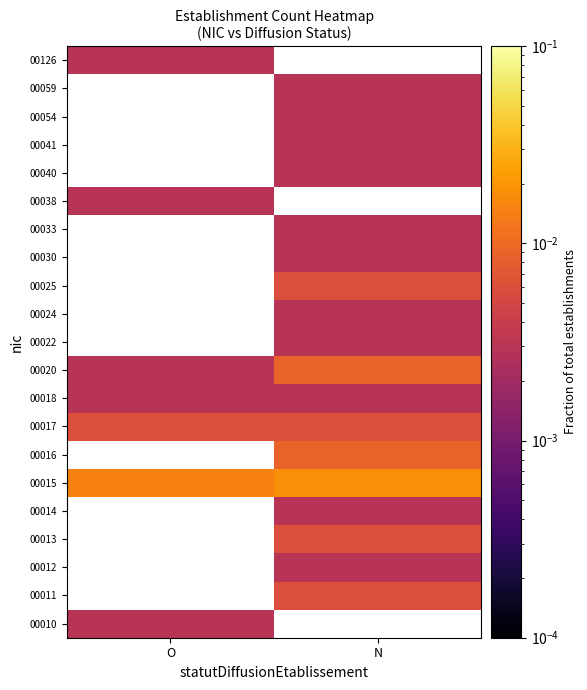

At how many categories does at least one series exceed 0?

2